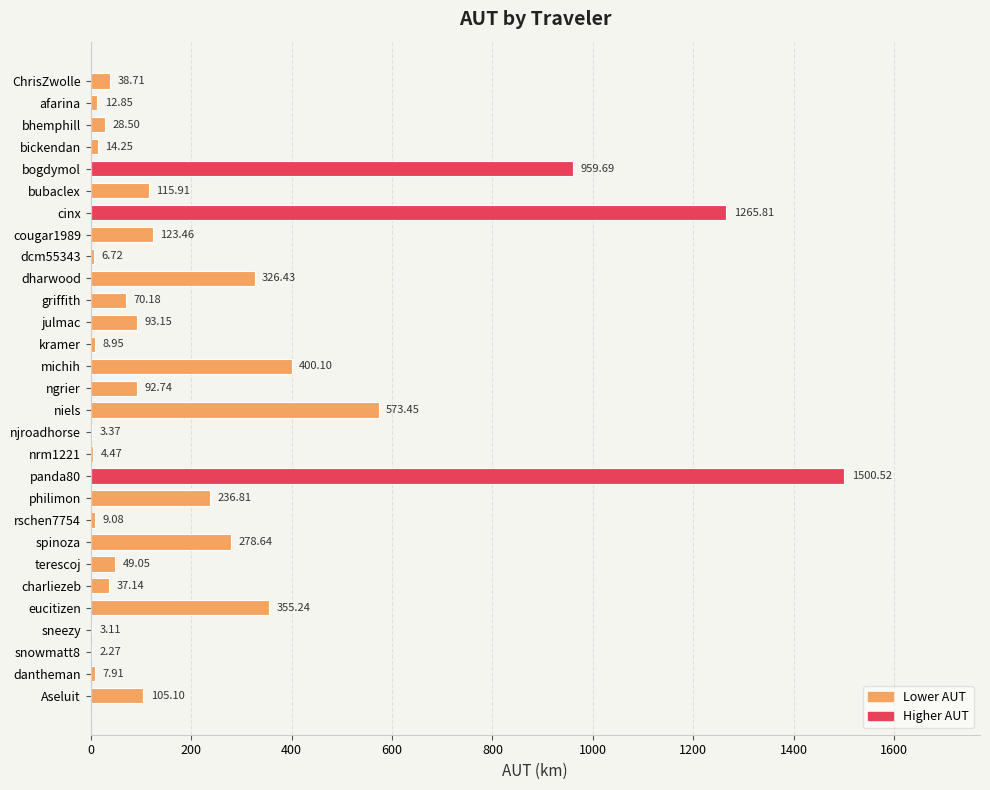

Between panda80 and julmac, which is larger?

panda80